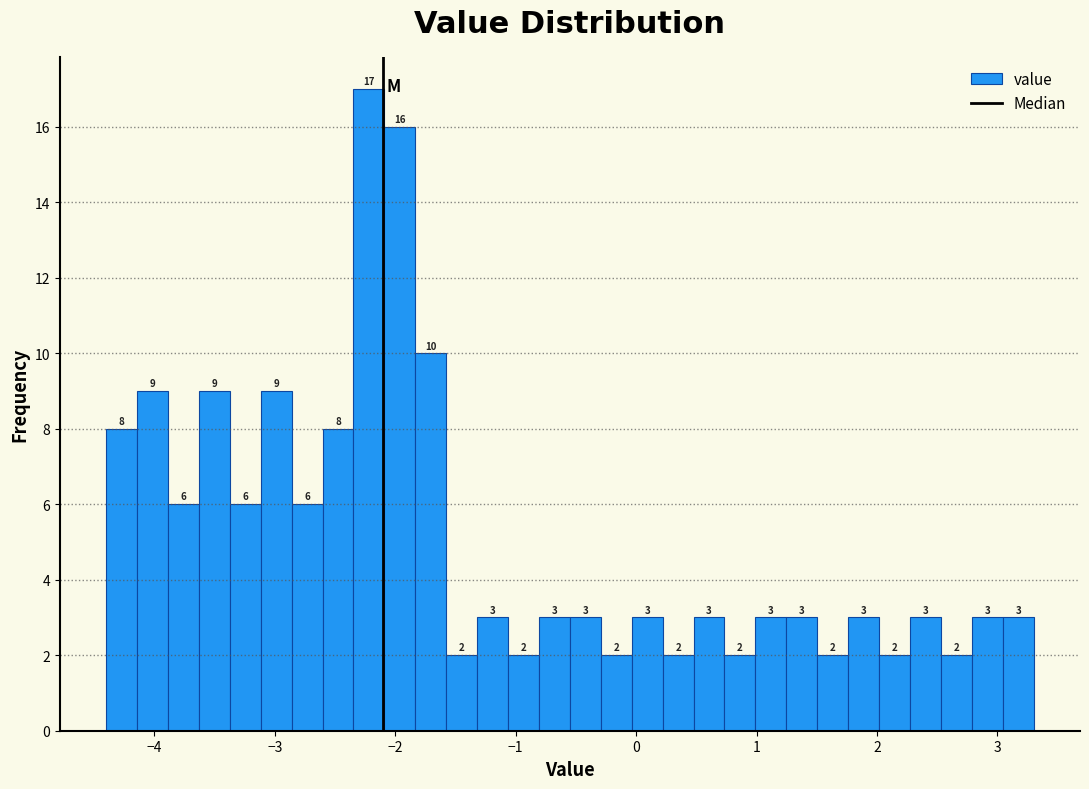

Around what value on the x-axis is the tallest bar? Give the approximate position of its centre, as read against the axis.

-2.2